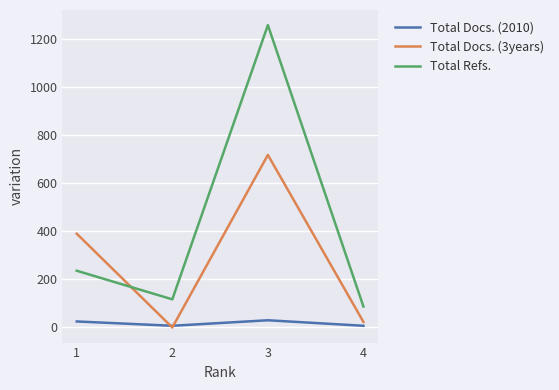

Is this an area chart (filled region under the line)?

No